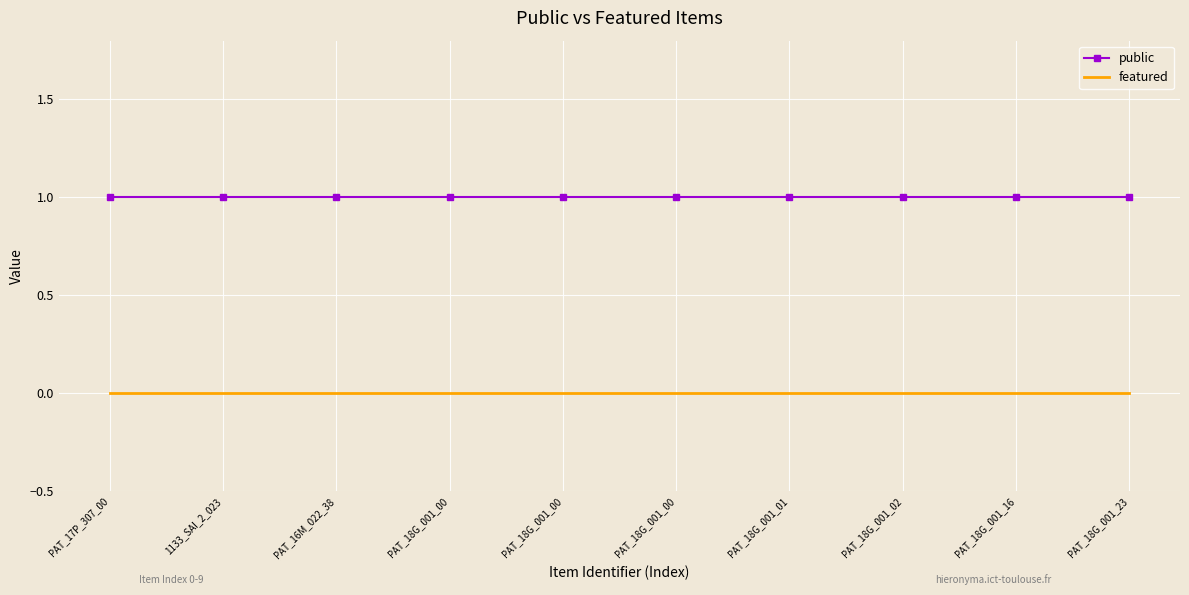

At how many categories does at least one series exceed 0?

10